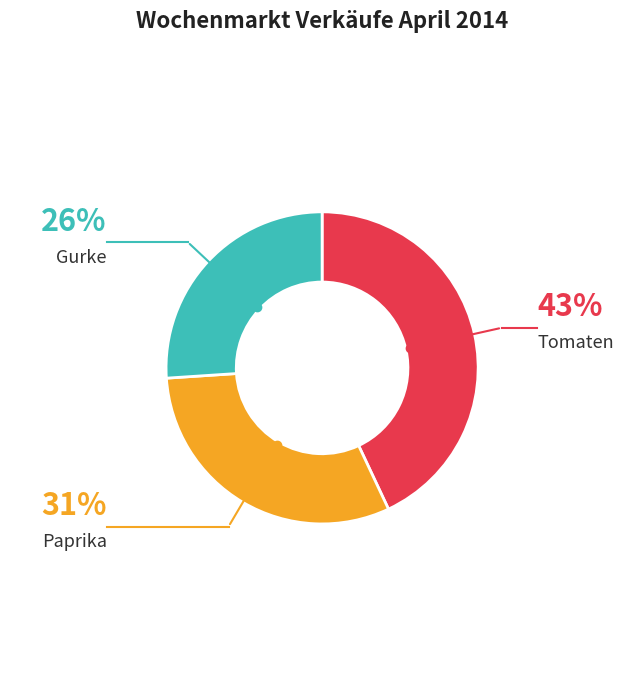

Does any single category account for the majority?

No